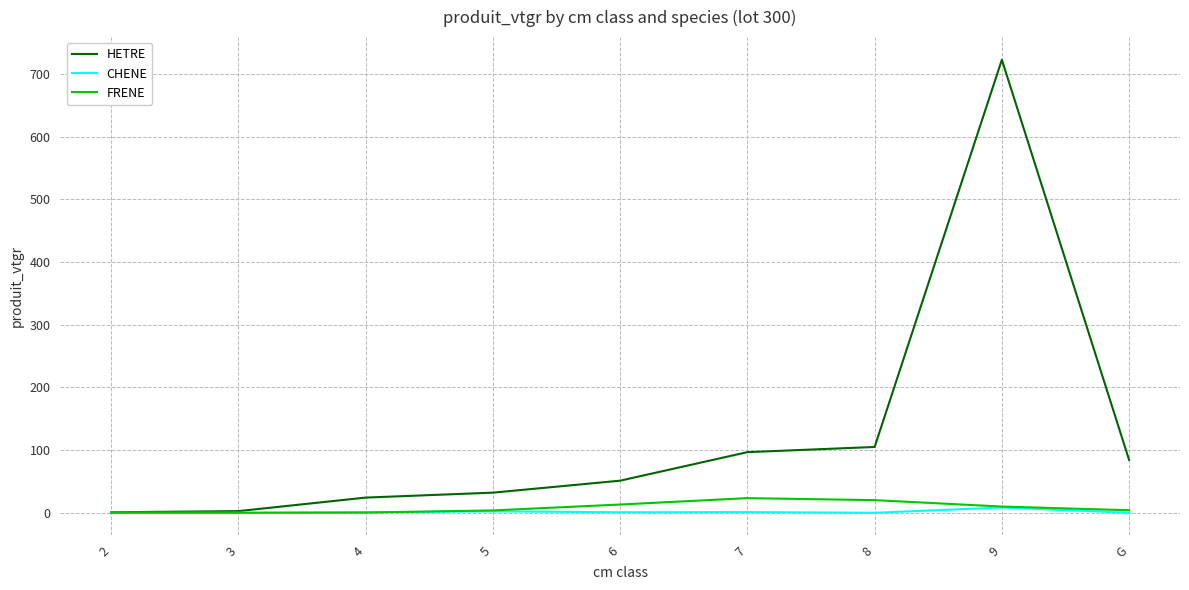

What is the greatest value displayed?

722.6